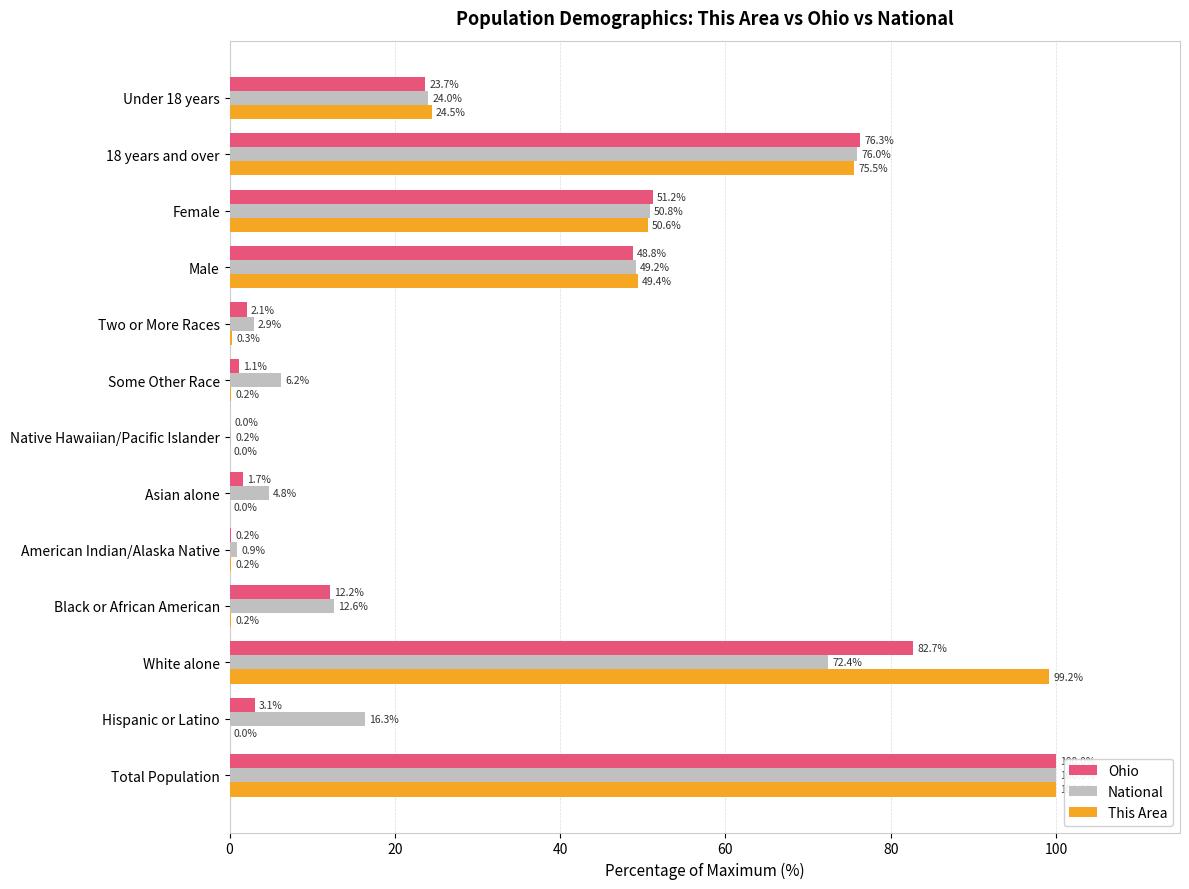

What are all the series names shown in the legend?

Ohio, National, This Area